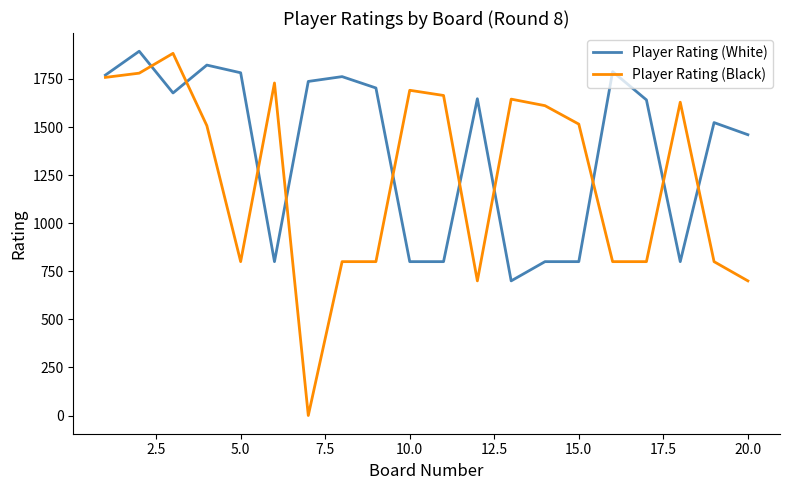

How many lines are shown in the chart?

2